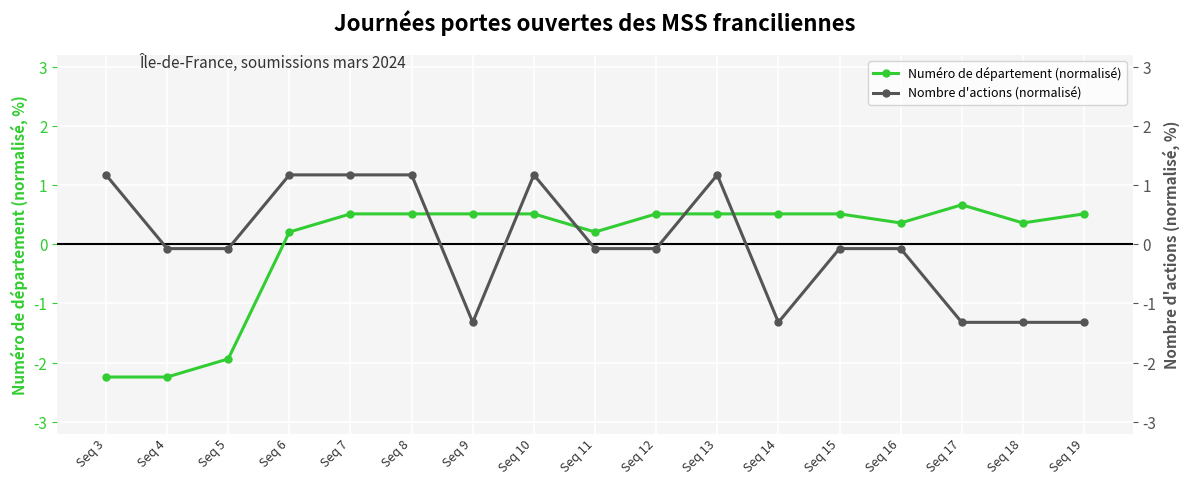

Which series ends up on top after the final intersection of Numéro de département (normalisé) and Nombre d'actions (normalisé)?

Numéro de département (normalisé)